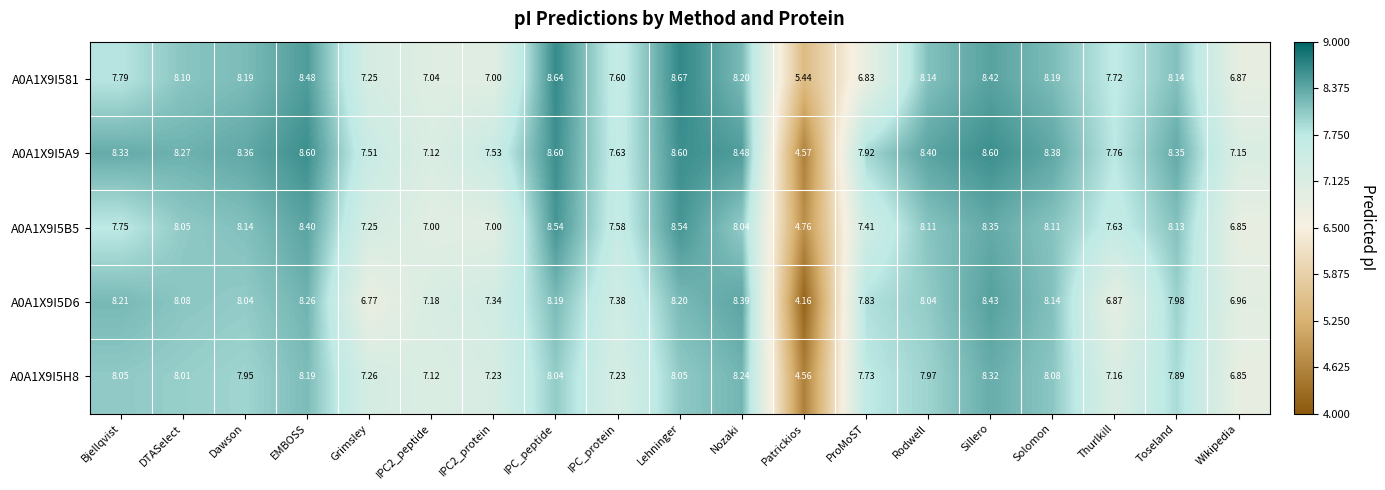

At which label does A0A1X9I5H8 reach its peak?

Sillero